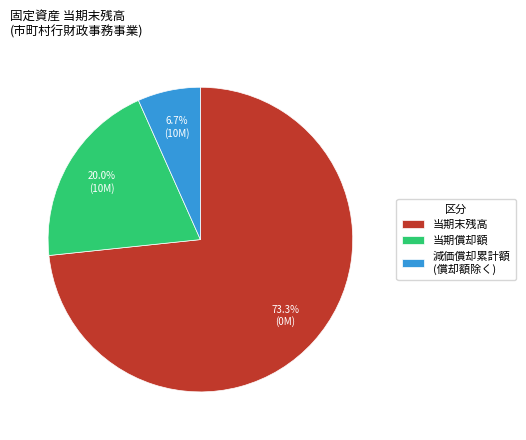

To the nearest percent, what is the difference between the largest and smallest slice percentages?

67%